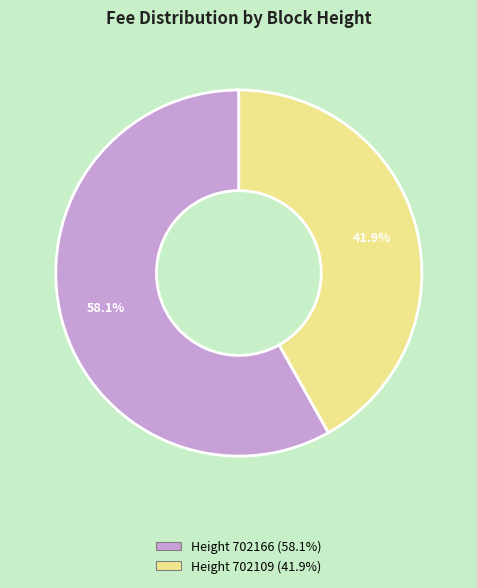

Is there a majority slice in this chart?

Yes